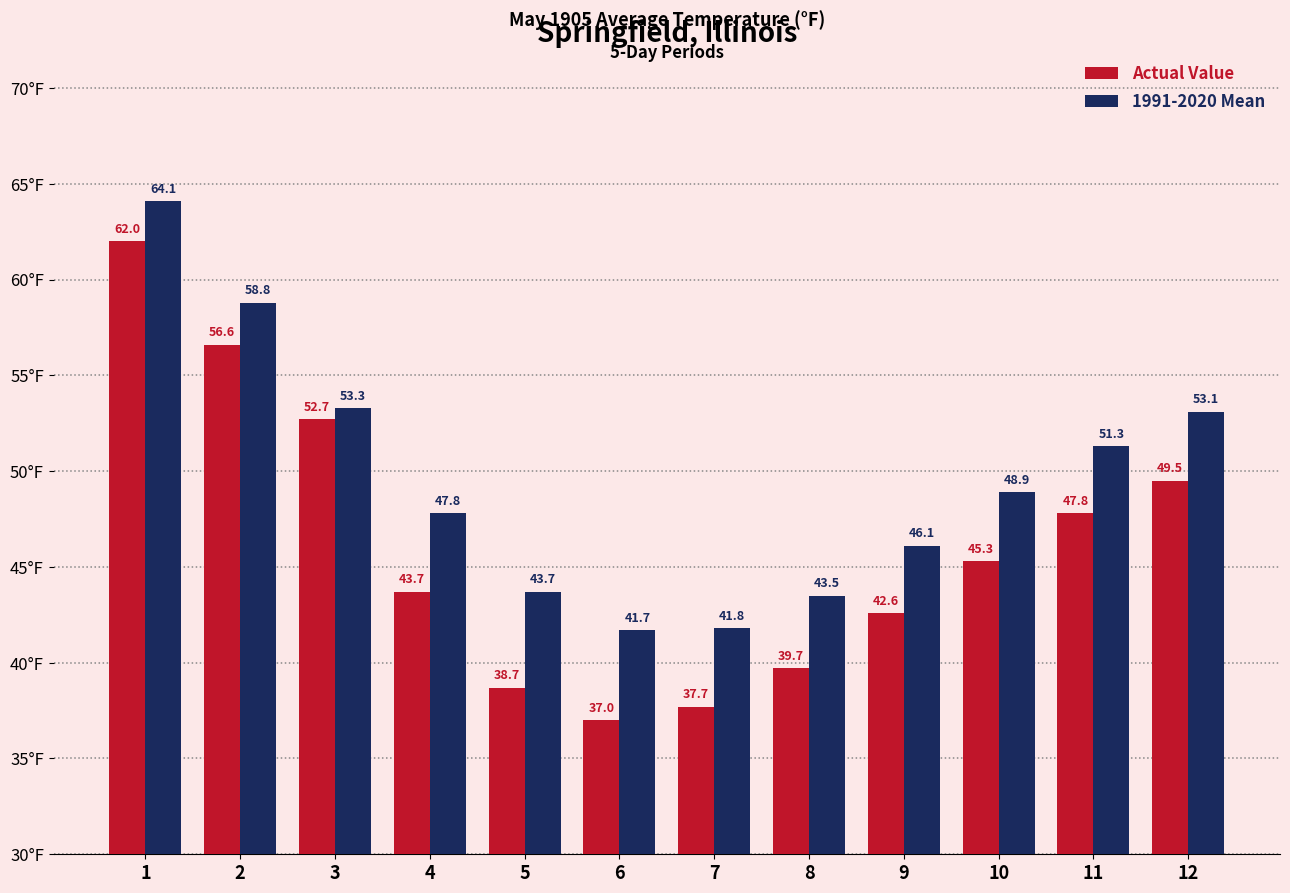

What is the sum of all Actual Value values?

553.3